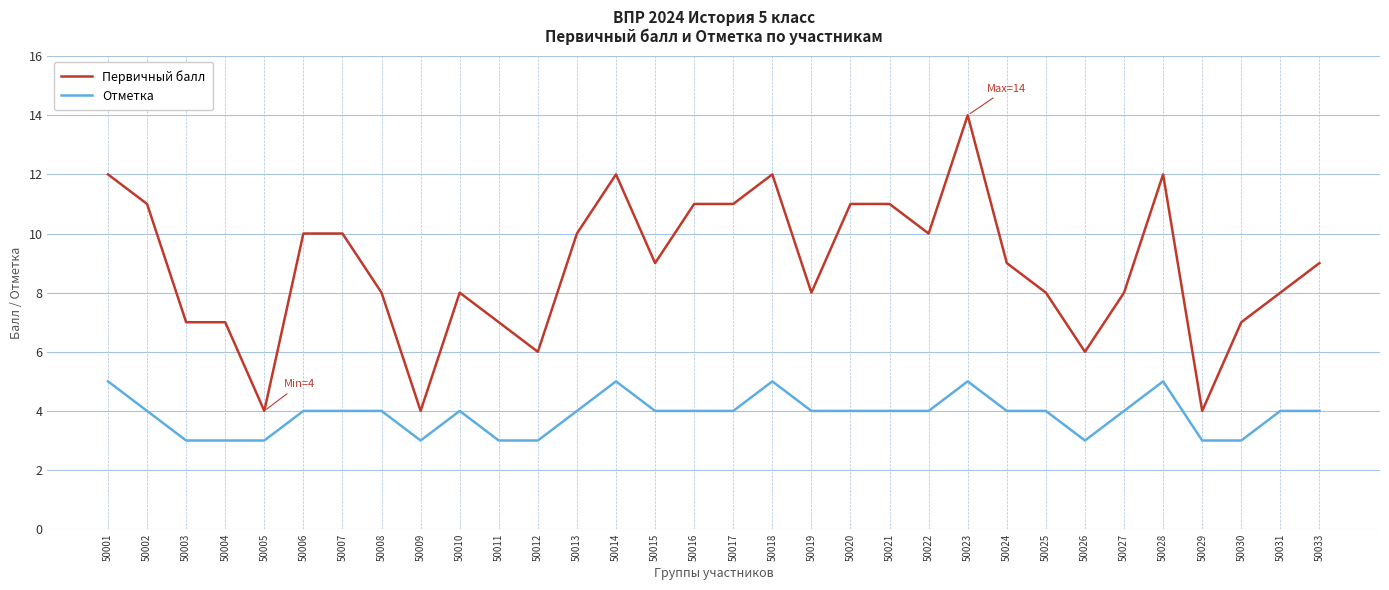

What is the difference between the second highest and second lowest values in the Первичный балл series?

8